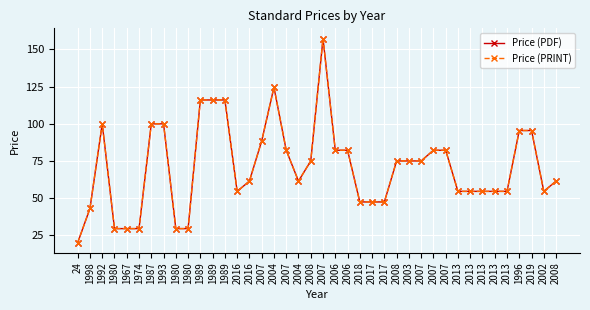

Reading left to right, transcribe all the data shown in this chart.

Price (PDF): 20.0	43.0	99.9	29.4	29.4	29.4	99.9	99.9	29.4	29.4	116.0	116.0	116.0	54.5	61.4	88.4	124.5	82.2	61.4	75.0	157.3	82.2	82.2	47.4	47.4	47.4	75.0	75.0	75.0	82.2	82.2	54.5	54.5	54.5	54.5	54.5	95.4	95.4	54.5	61.4
Price (PRINT): 20.0	43.0	99.9	29.4	29.4	29.4	99.9	99.9	29.4	29.4	116.0	116.0	116.0	54.5	61.4	88.4	124.5	82.2	61.4	75.0	157.3	82.2	82.2	47.4	47.4	47.4	75.0	75.0	75.0	82.2	82.2	54.5	54.5	54.5	54.5	54.5	95.4	95.4	54.5	61.4